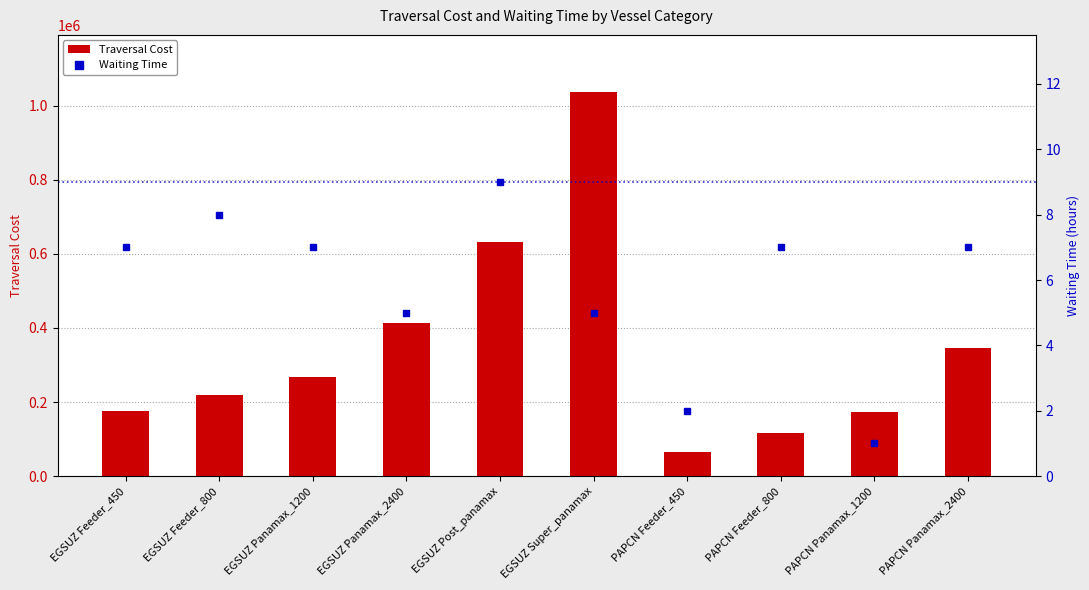

What is the difference between the second highest and minimum values in the Traversal Cost series?

568207